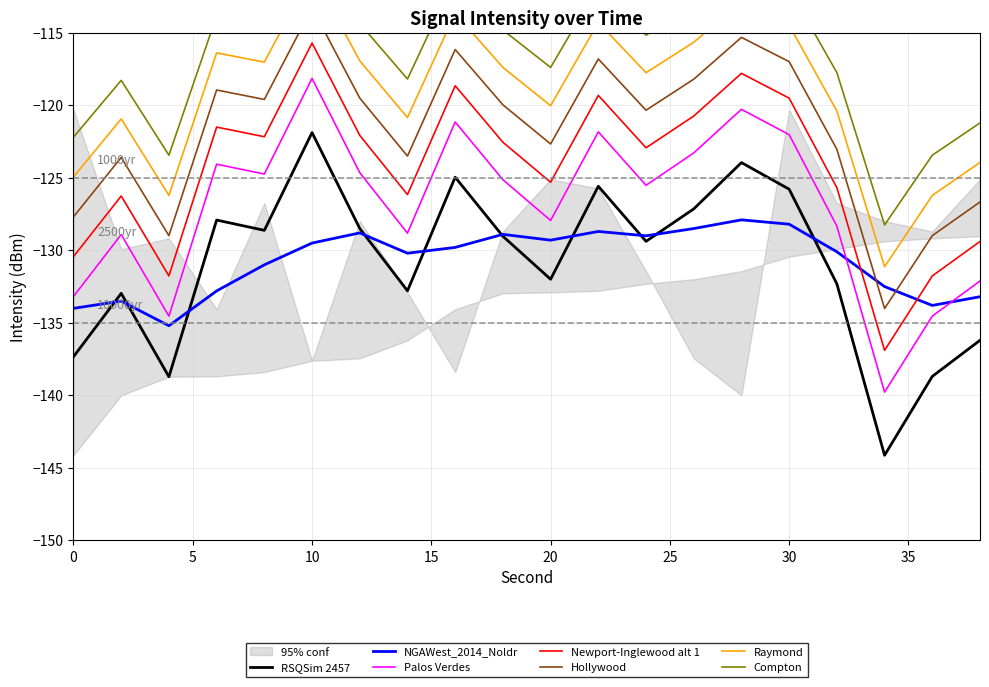

Rank the categories by rolling_mean value from highest to lowest.

28, 30, 26, 22, 12, 18, 24, 20, 10, 16, 32, 14, 8, 34, 6, 38, 2, 36, 0, 4